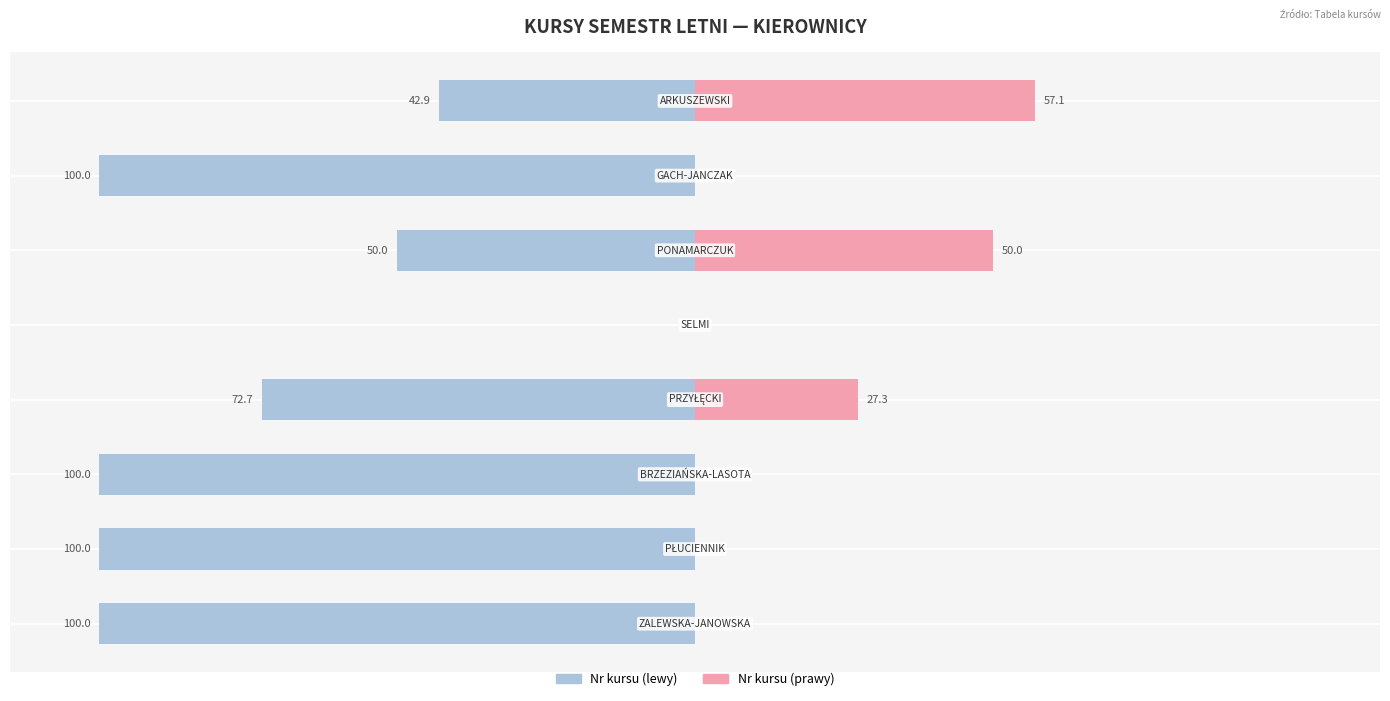

Reading left to right, extract all data points from this chart.

Kurs (lewy): 0=-100.0	1=-100.0	2=-100.0	3=-72.7	4=0.0	5=-50.0	6=-100.0	7=-42.9
Kurs (prawy): 0=0.0	1=0.0	2=0.0	3=27.3	4=0.0	5=50.0	6=0.0	7=57.1